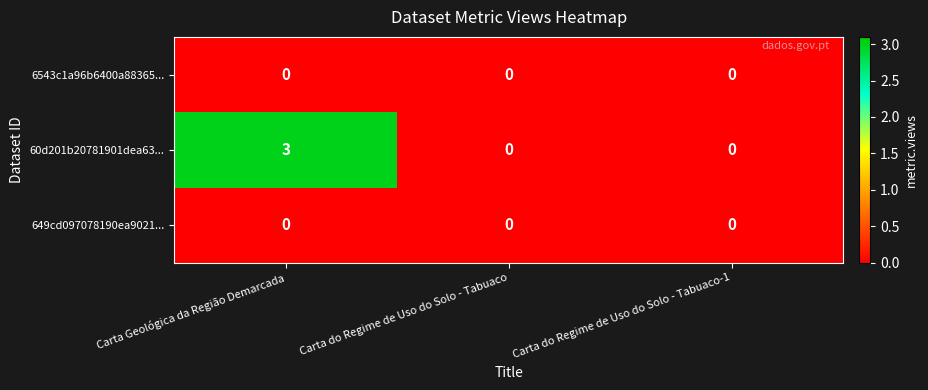

Which label corresponds to the largest value in the chart?

Carta Geológica da Região Demarcada